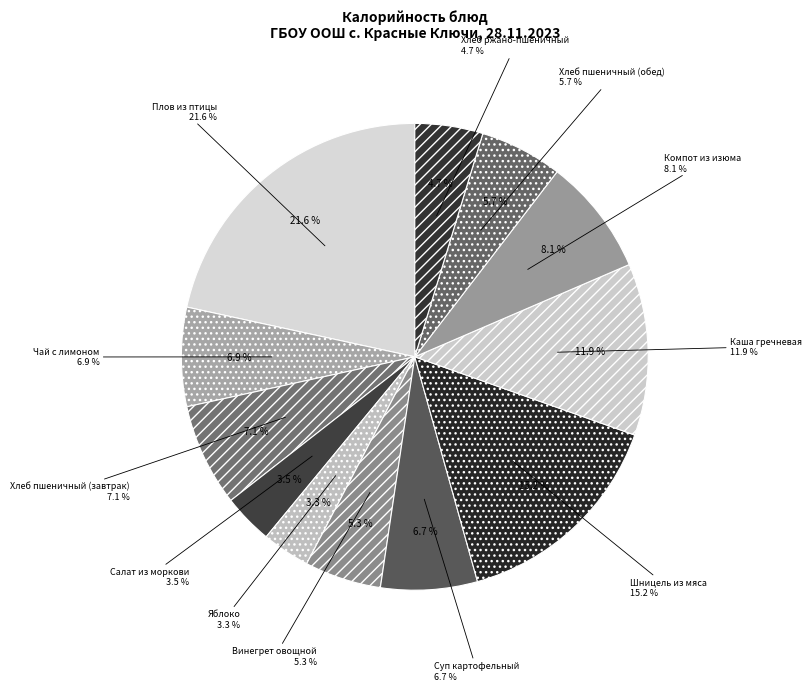

Is the sum of Каша гречневая and Плов из птицы greater than half?

No